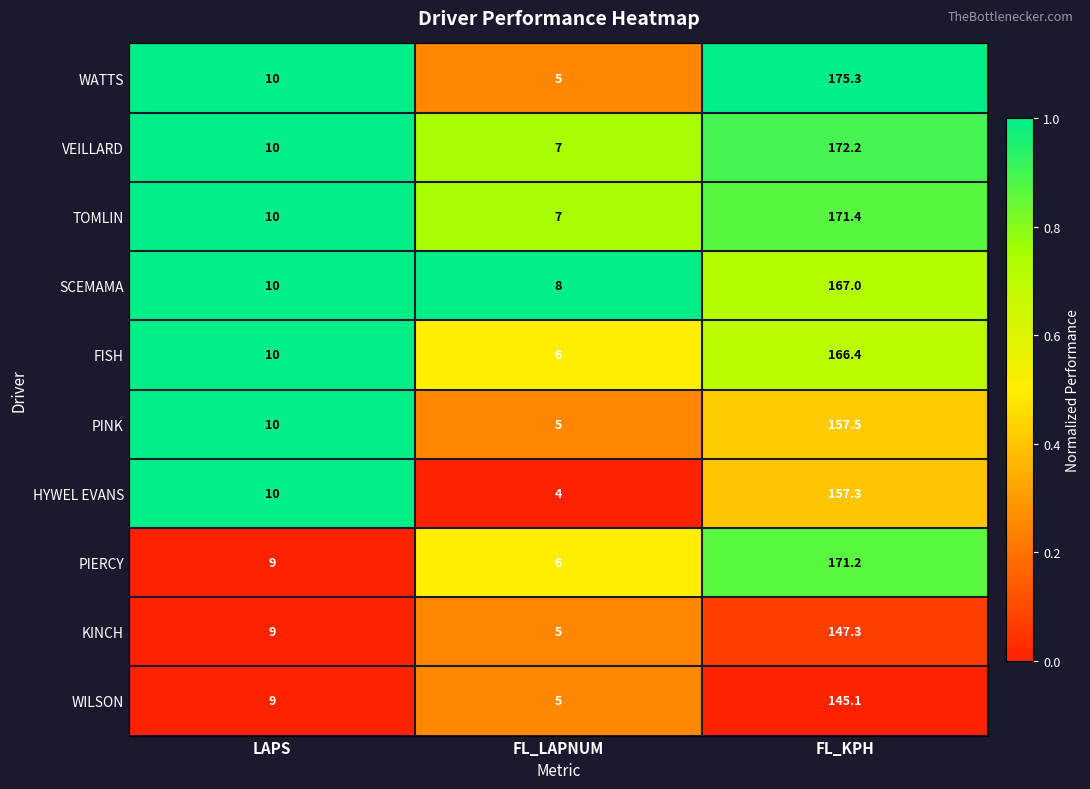

At which label is PINK closest to 81?

LAPS